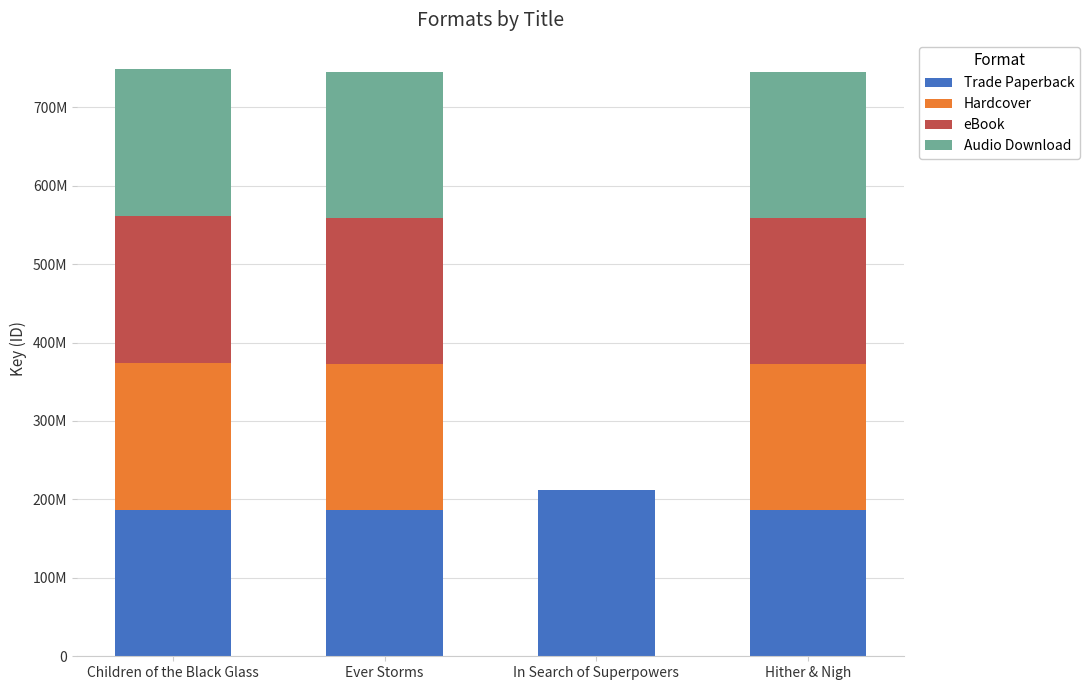

What position from the right is Ever Storms?

3